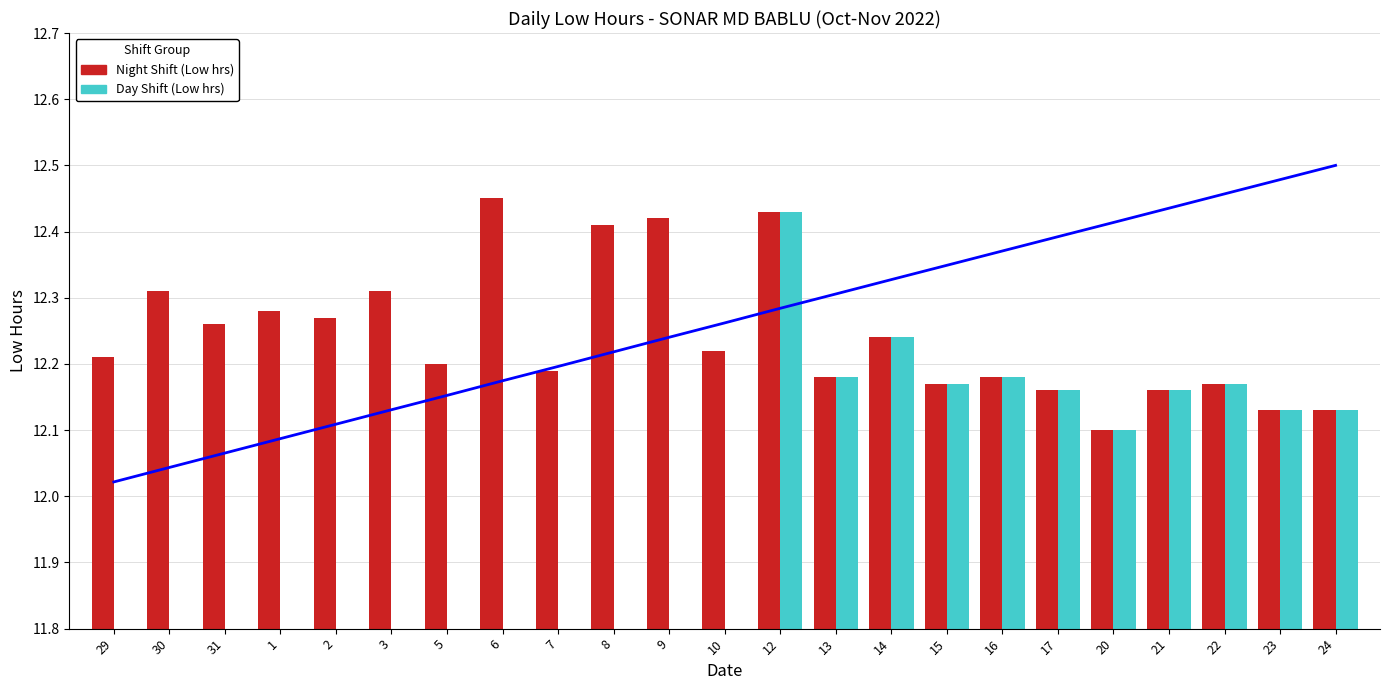

What is the minimum value shown in the chart?

12.1